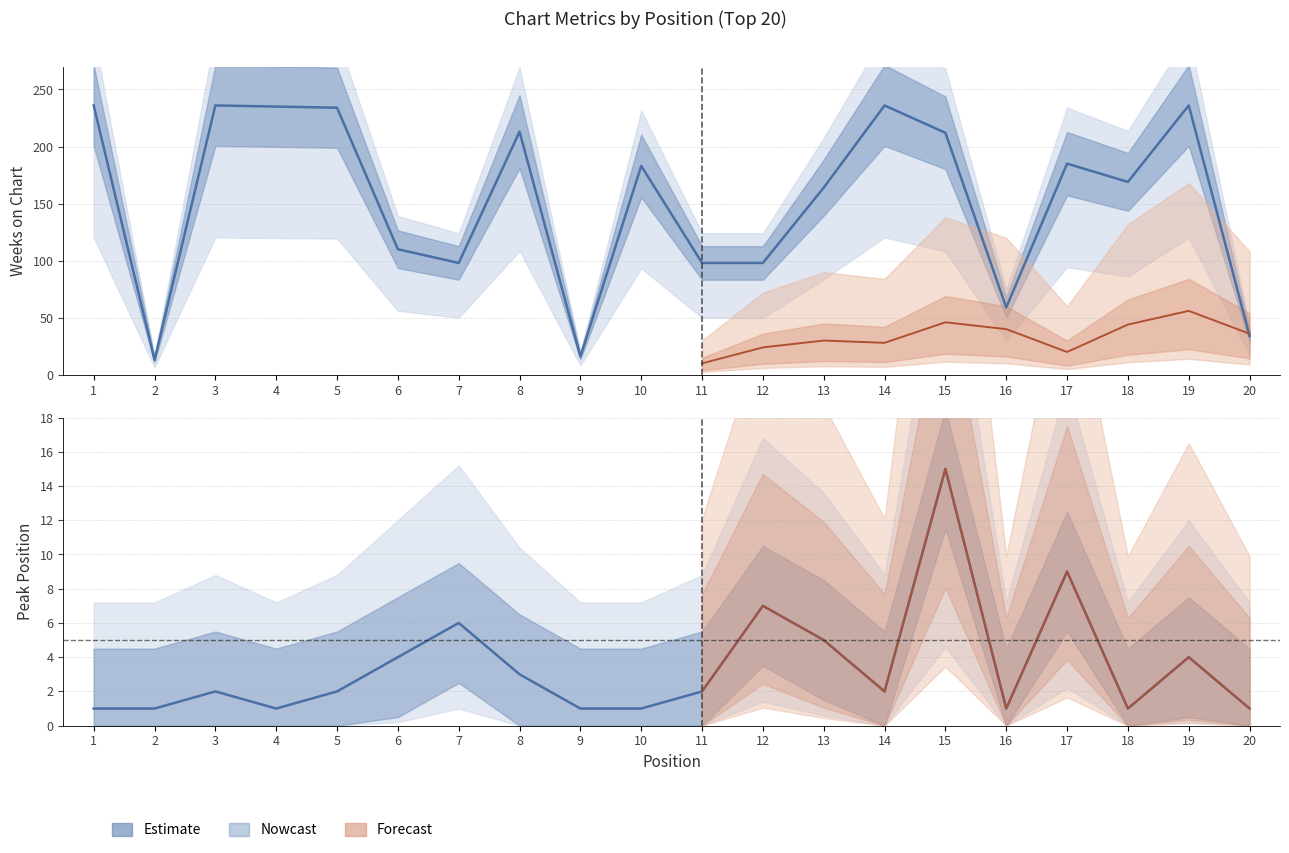

How many data points in Peak Position are less than 2?

8